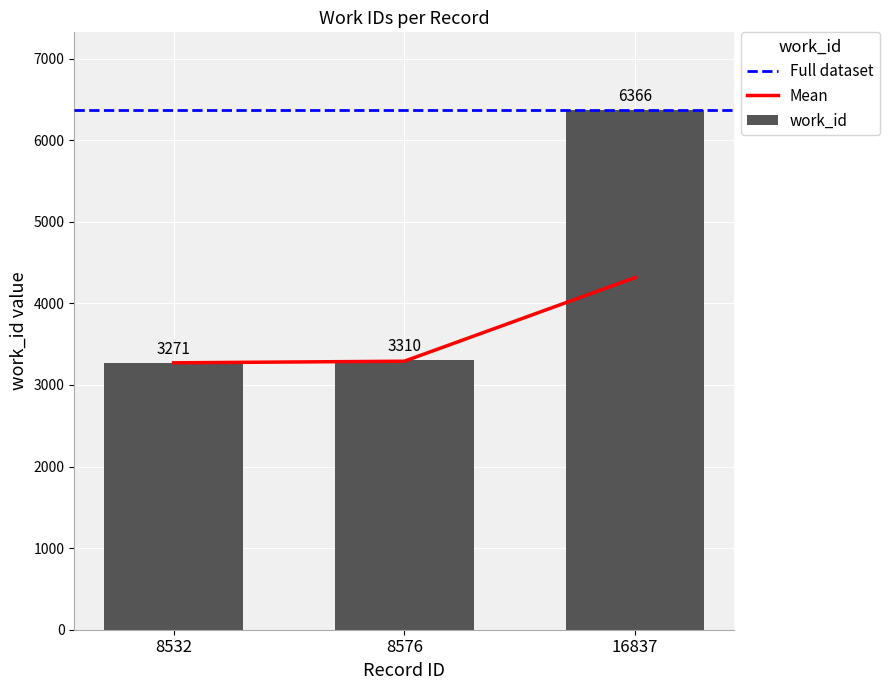

The chart shows a value of 1860 at 8532. True or false?

False